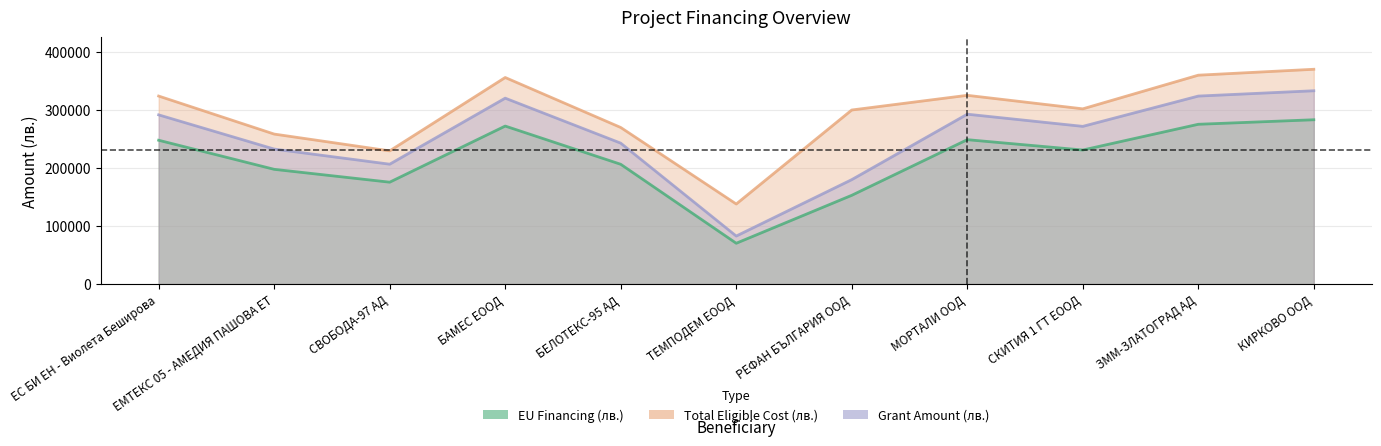

What are all the series names shown in the legend?

EU Financing (лв.), Total Eligible Cost (лв.), Grant Amount (лв.)